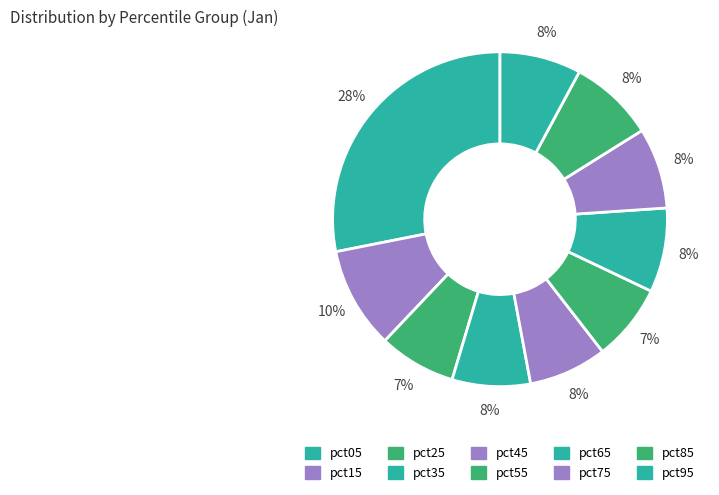

Which slice is the smallest?

pct55